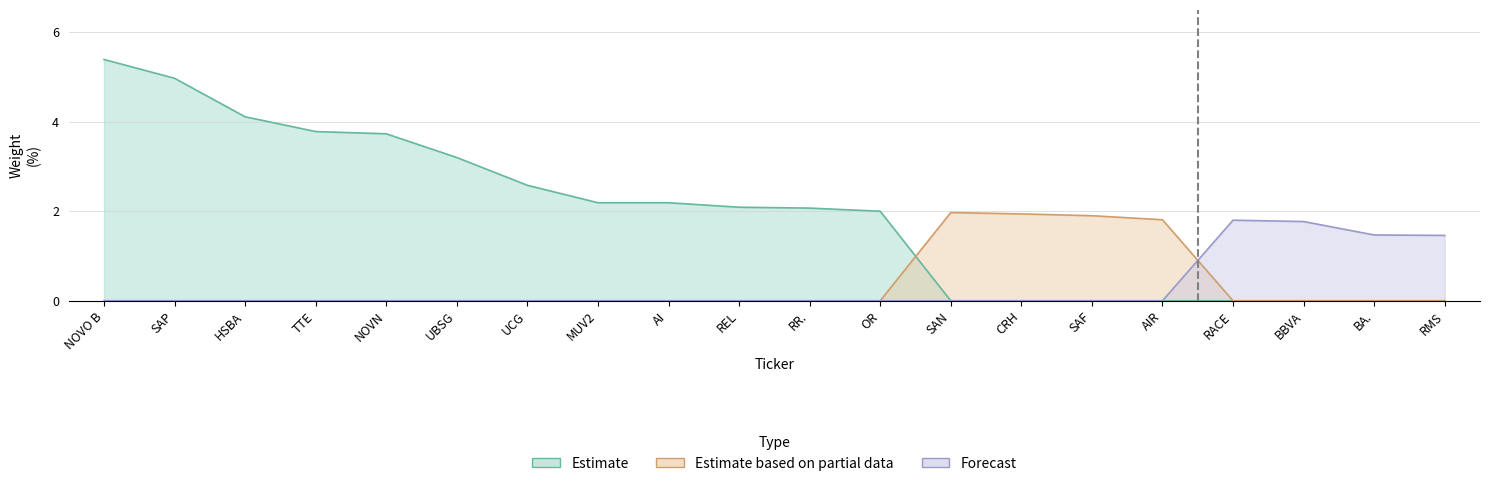

How many data points in Estimate are above 2?

11